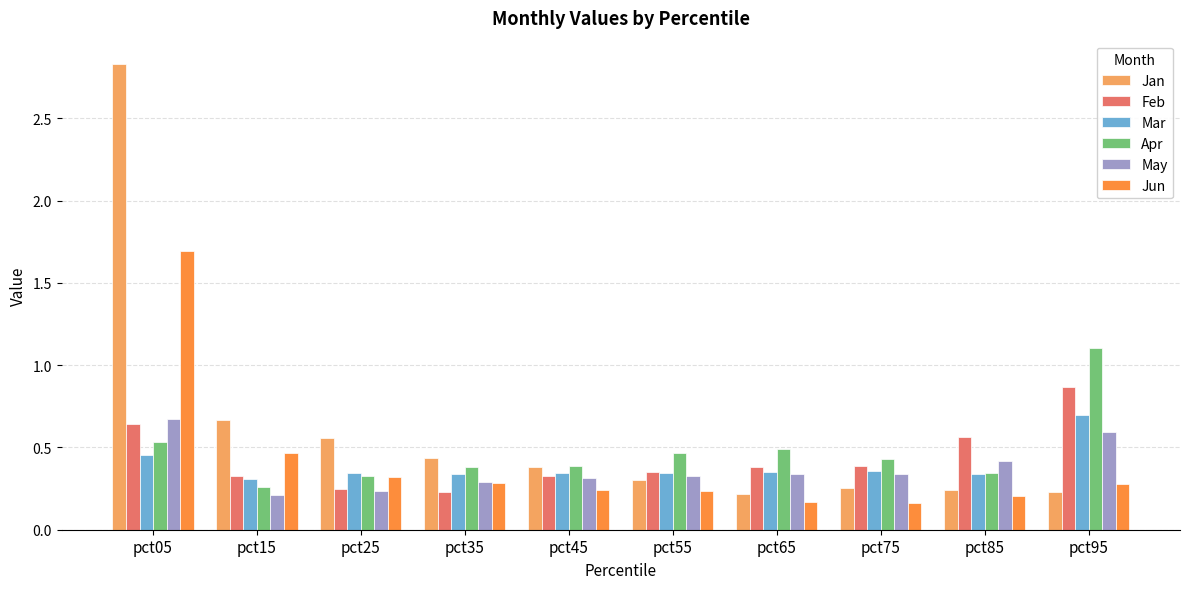

Is it true that May equals 0.4 at pct85?

True